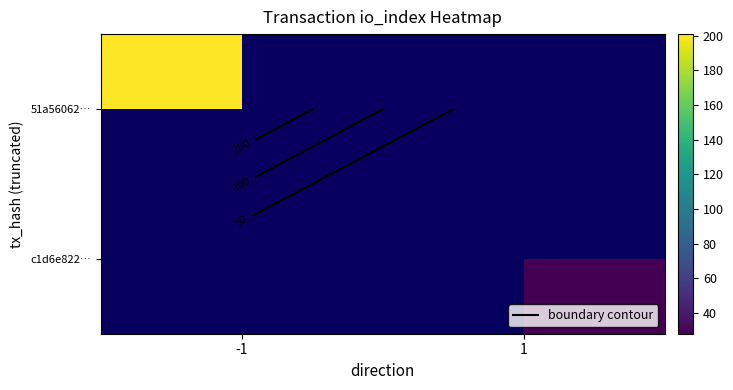

At 1, list the series in order from smallest to largest.

51a56062…, c1d6e822…